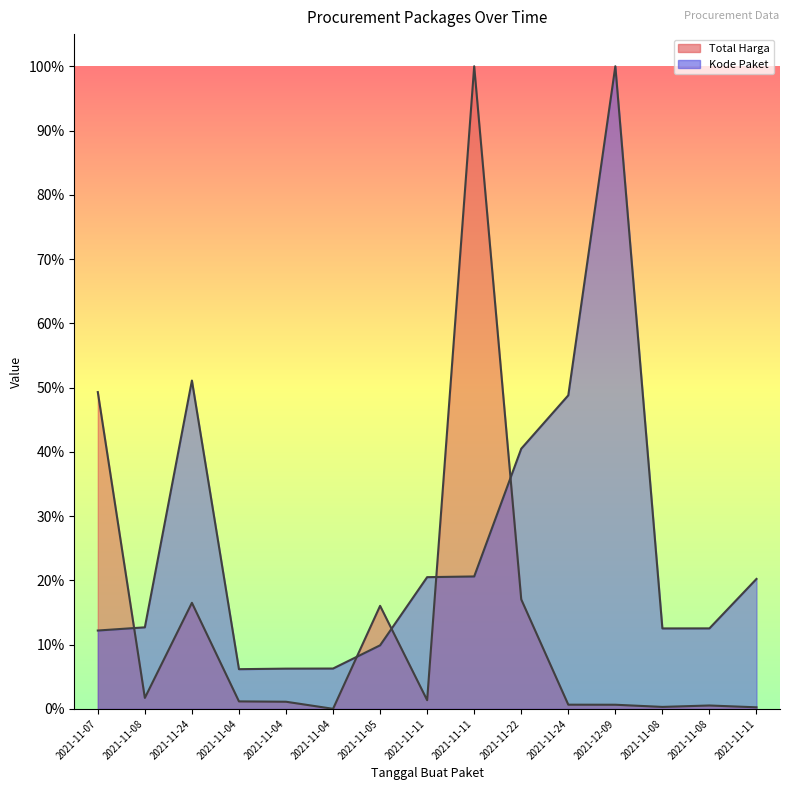

How many distinct data groups are displayed?

2